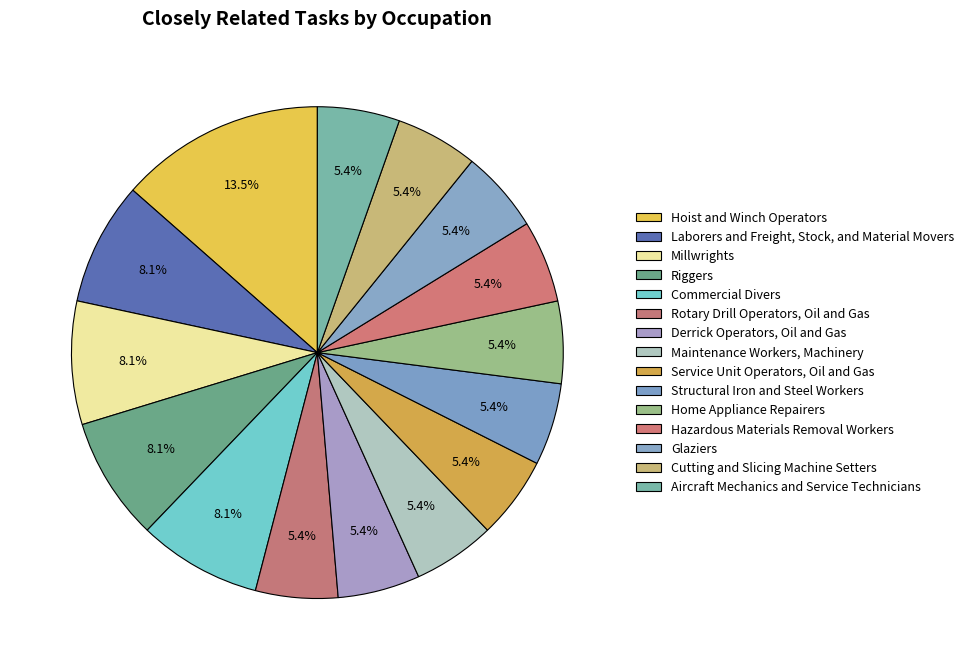

What percentage is the Maintenance Workers, Machinery slice, to the nearest percent?

5%